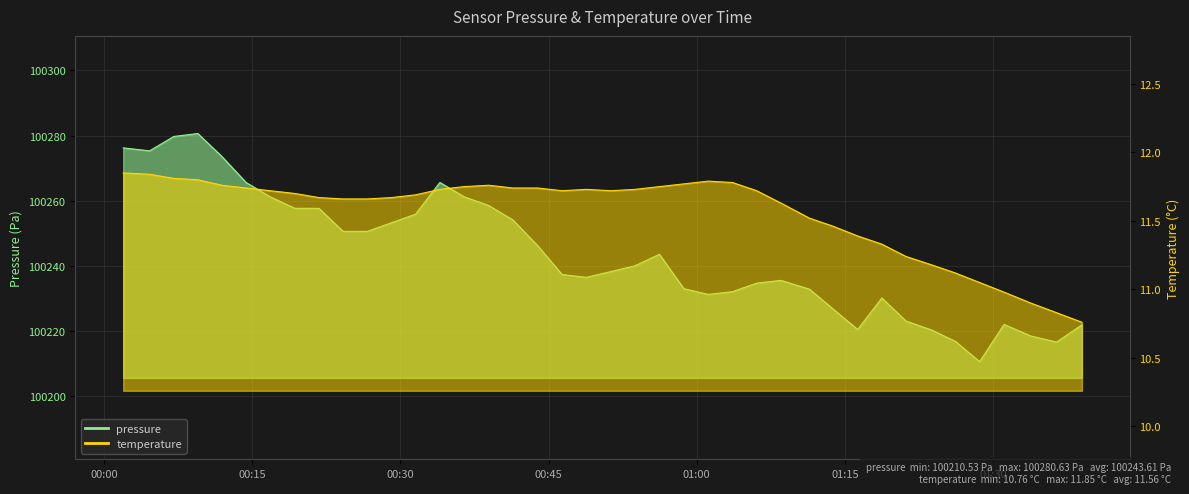

Reading left to right, list all the values displayed in this chart.

pressure: 100276.2	100275.3	100279.7	100280.6	100273.5	100265.6	100261.2	100257.7	100257.6	100250.6	100250.6	100253.2	100255.8	100265.6	100261.2	100258.5	100254.1	100246.2	100237.3	100236.4	100238.2	100240.0	100243.5	100232.9	100231.2	100232.0	100234.7	100235.5	100232.8	100226.6	100220.4	100230.1	100223.0	100220.3	100216.8	100210.5	100222.0	100218.4	100216.6	100221.8
temperature: 11.8	11.8	11.8	11.8	11.8	11.7	11.7	11.7	11.7	11.7	11.7	11.7	11.7	11.7	11.8	11.8	11.7	11.7	11.7	11.7	11.7	11.7	11.8	11.8	11.8	11.8	11.7	11.6	11.5	11.5	11.4	11.3	11.2	11.2	11.1	11.1	11.0	10.9	10.8	10.8